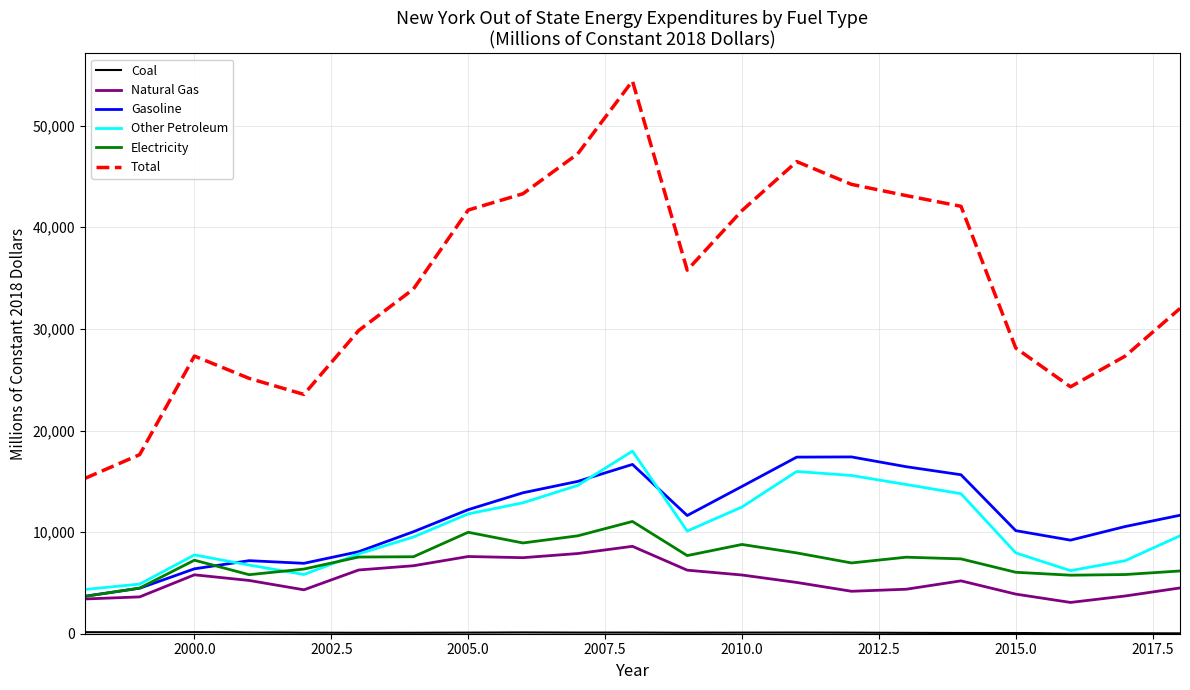

What is the highest value of the Electricity series?

11049.3